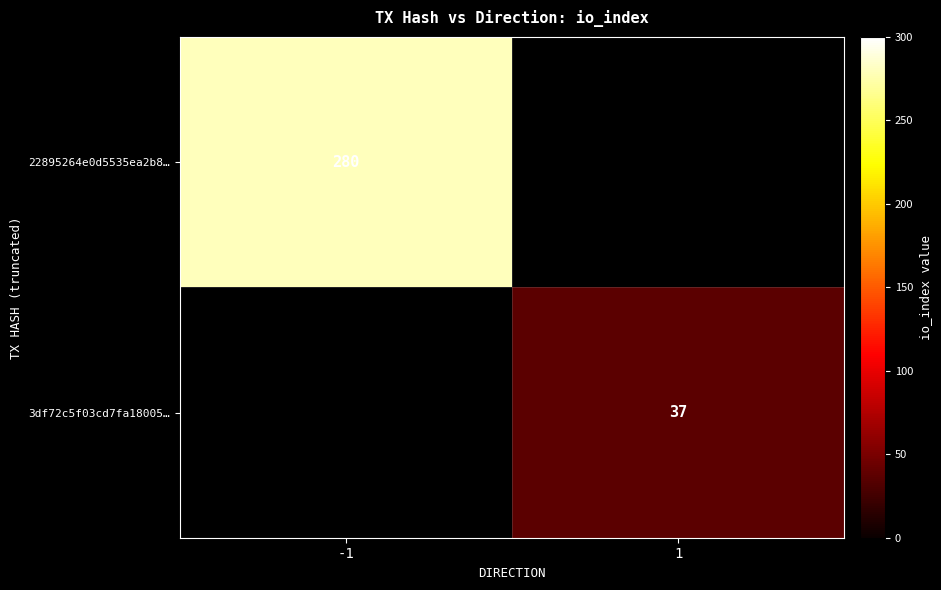

Is it true that 3df72c5f03cd7fa18005… equals 37 at 1?

True